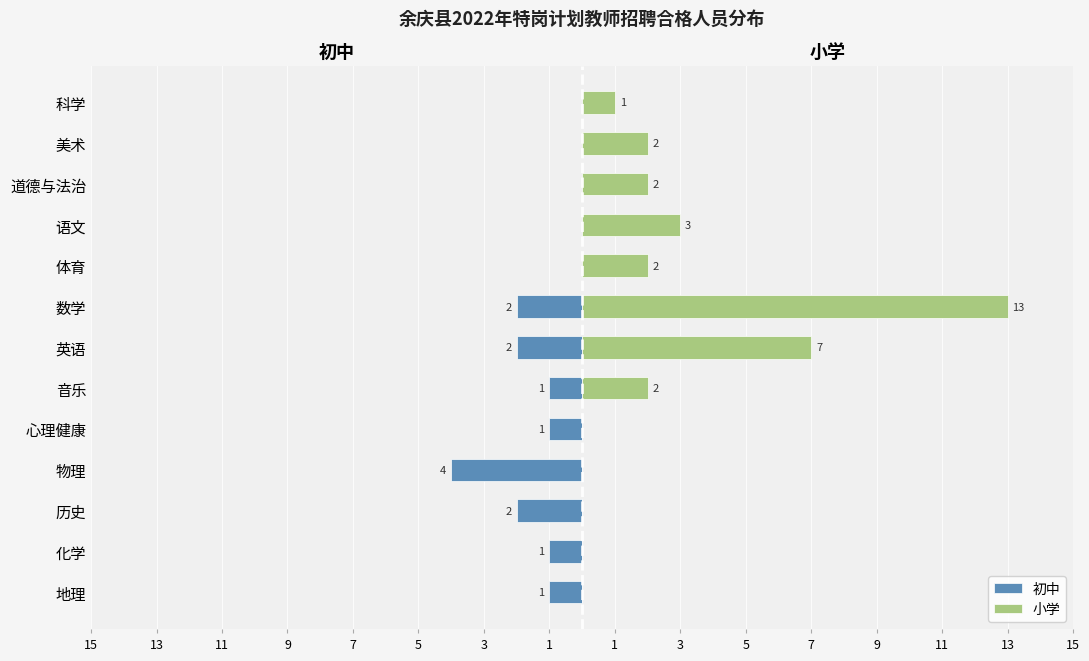

Does the chart contain stacked bars?

No